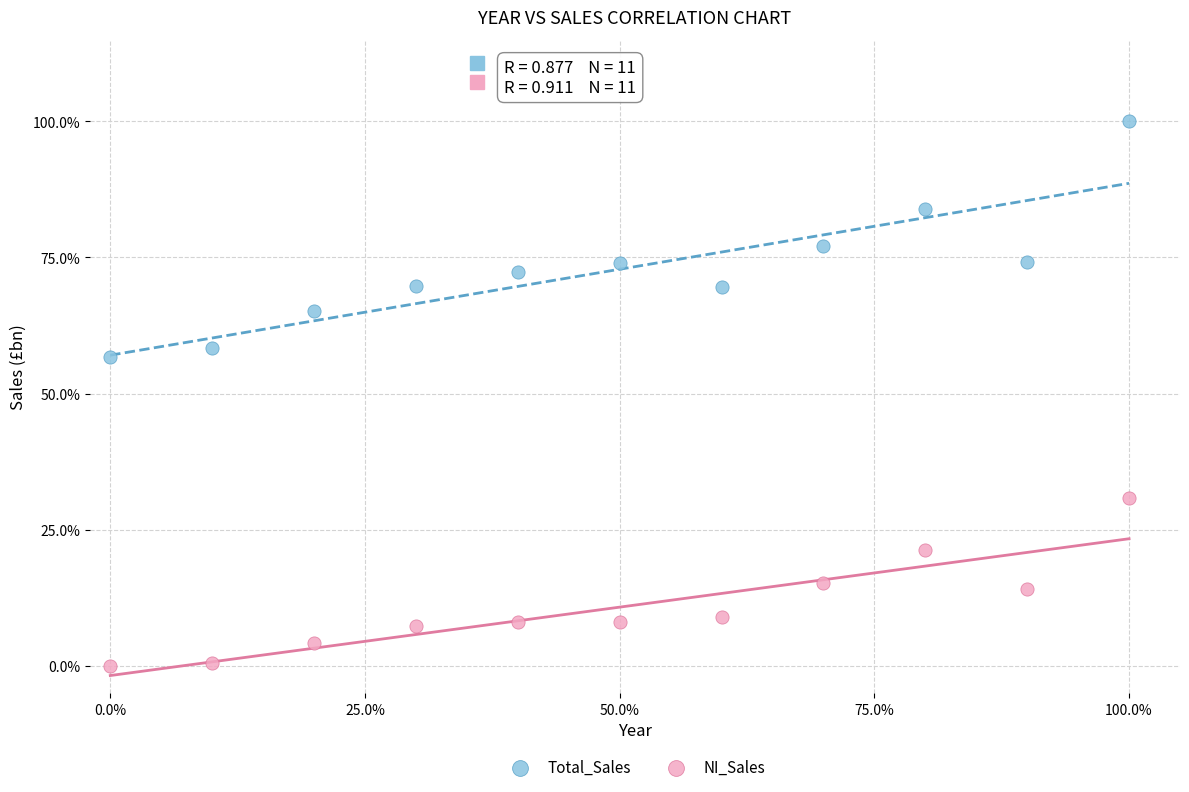

Which series has the largest Y range (max minus min)?

Total_Sales